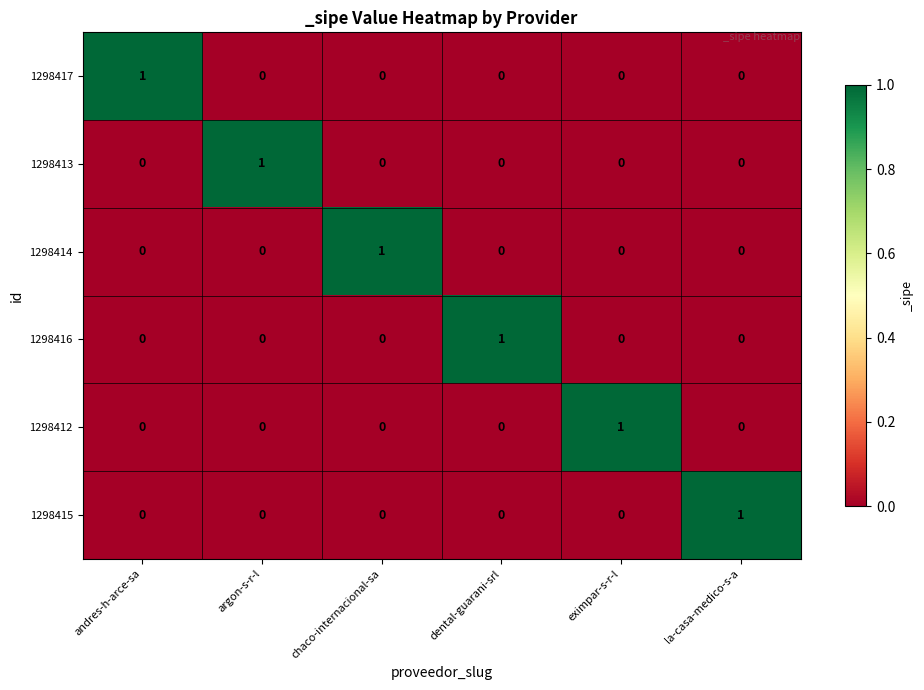

At how many categories does at least one series exceed 0?

6